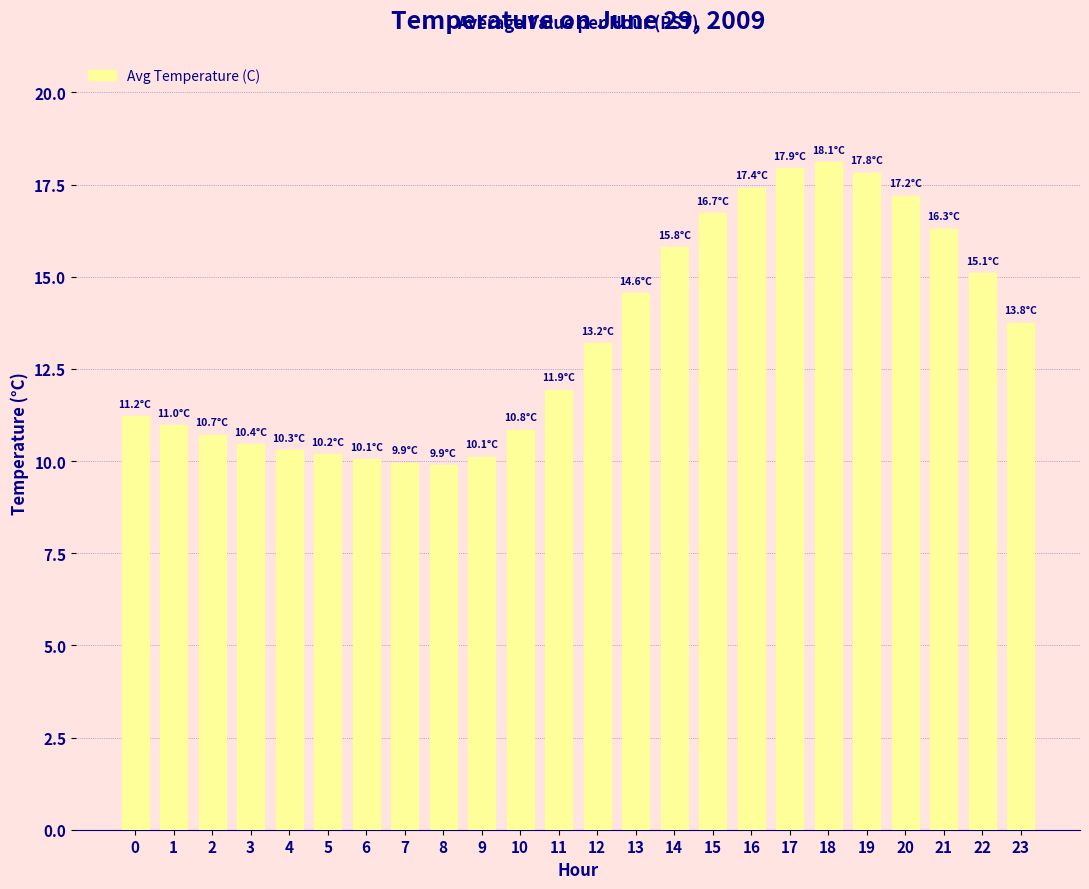

What is the difference between the values at 13 and 19?

3.3